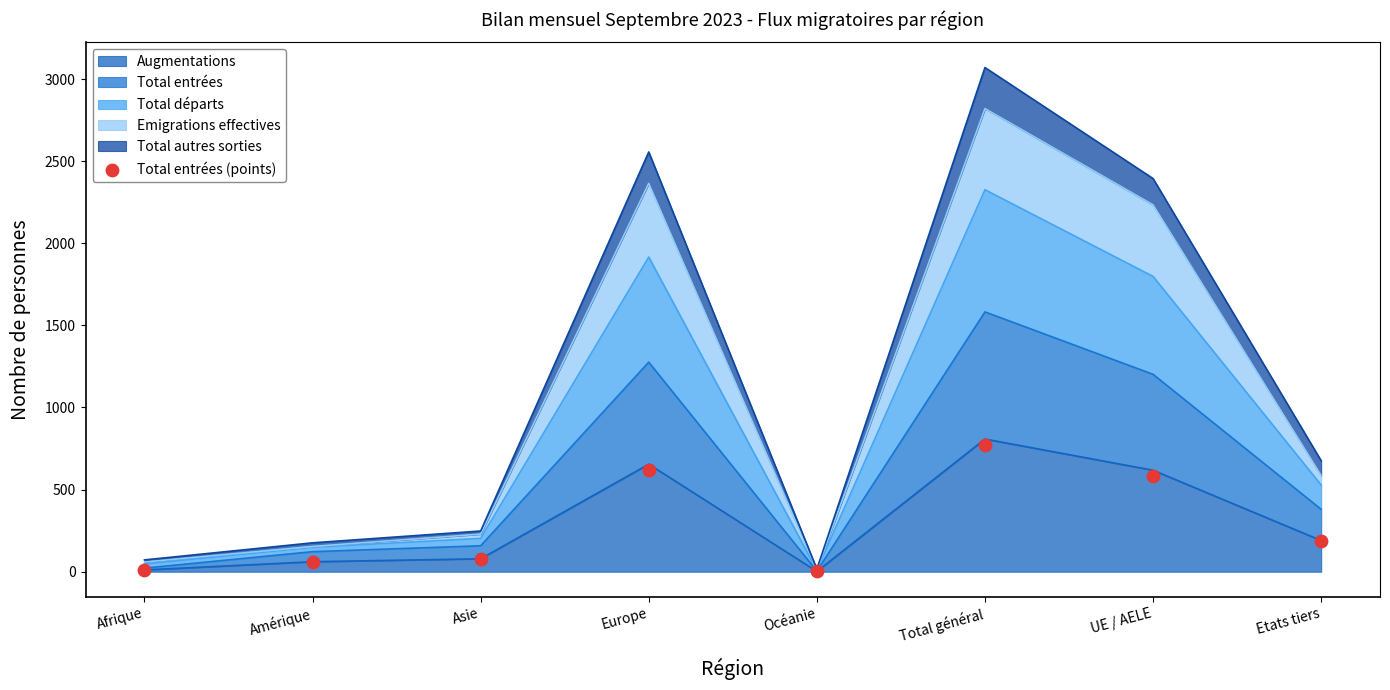

What is the change in value from Total général to Etats tiers?

-584